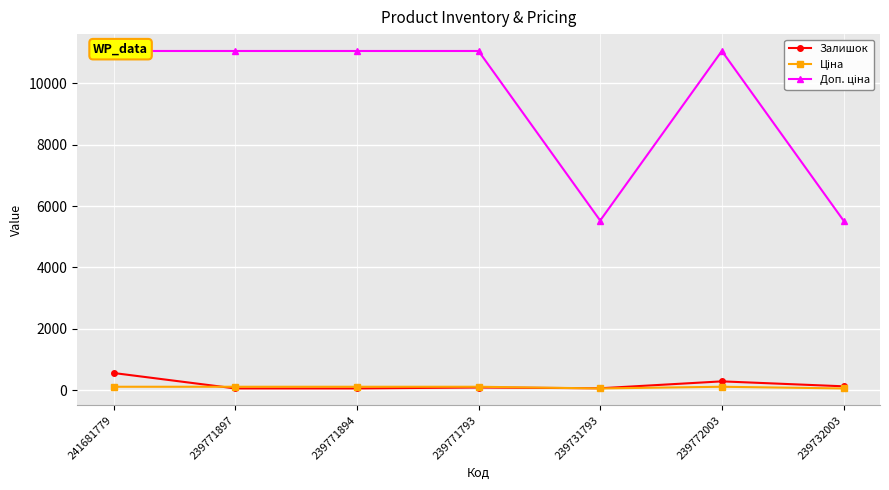

What is the label of the 5th point from the left?

239731793